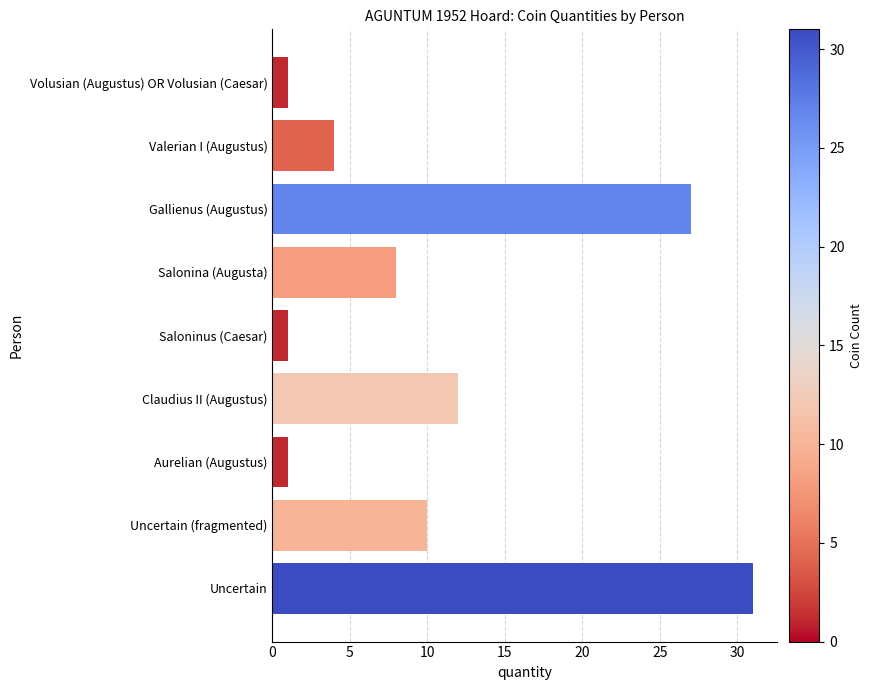

Where is the data nearest to the value 16?

Claudius II (Augustus)